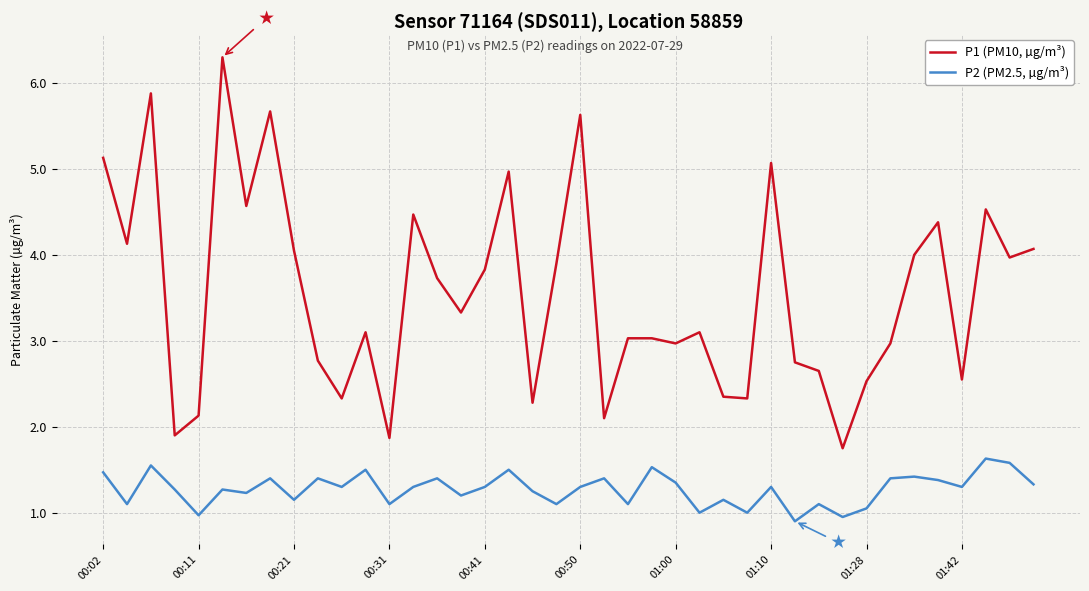

True or false: P1 (PM10, µg/m³) and P2 (PM2.5, µg/m³) intersect in this chart.

False